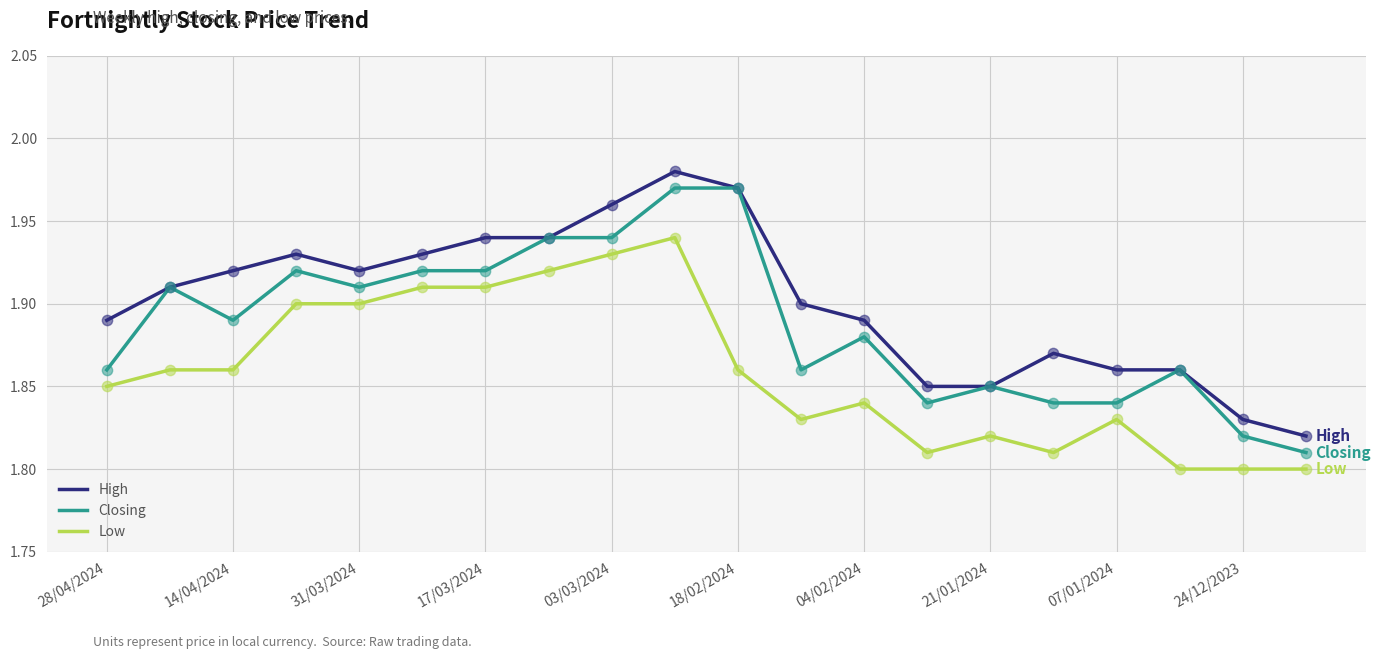

List the series in order of their overall mean, lowest first.

Low, Closing, High